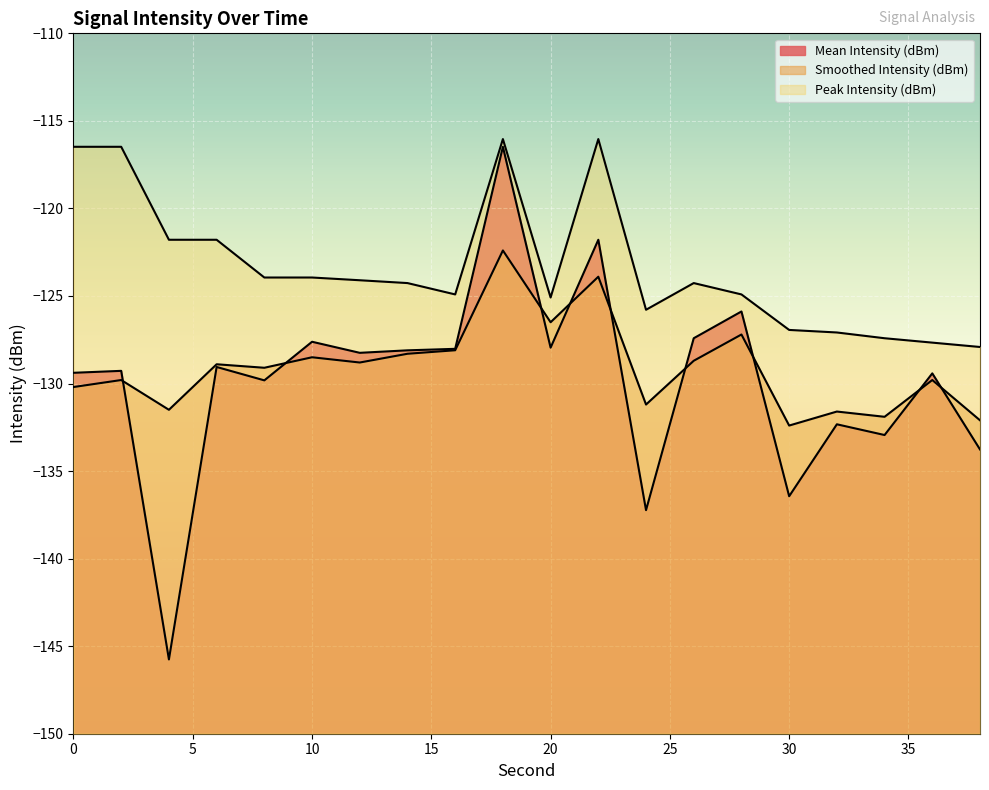

True or false: Mean Intensity (dBm) has more than 2 points higher than both neighbors.

True